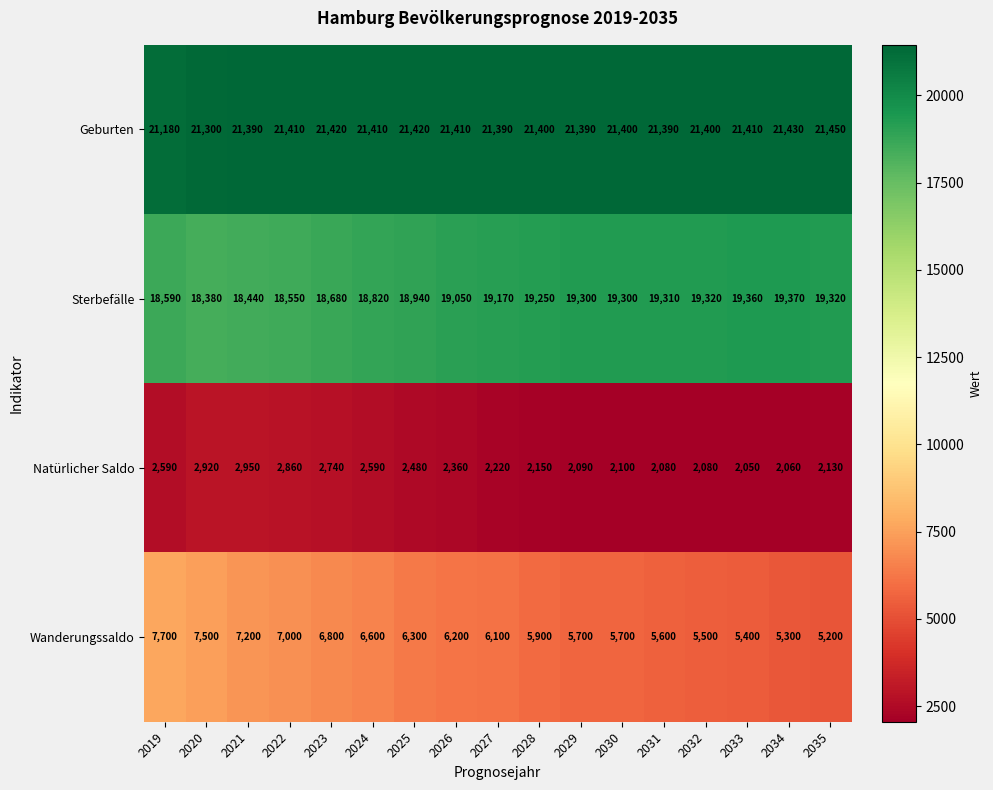

Which series has the widest spread of values?

Wanderungssaldo